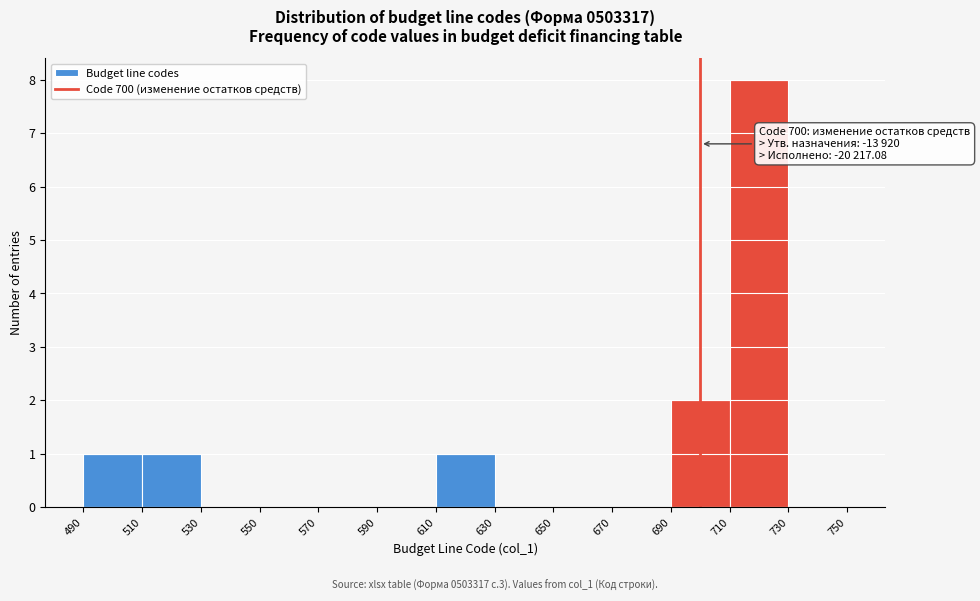

Over which range of the x-axis is the bar tallest?

710 to 730